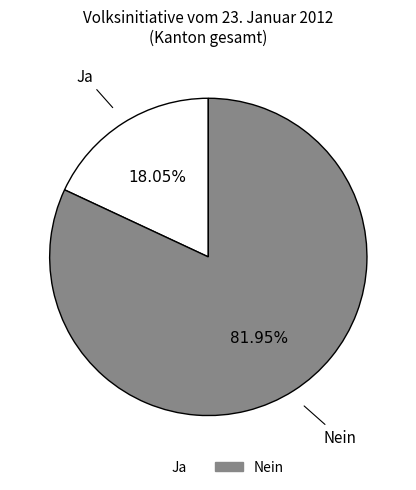

What is the smallest slice in the pie chart?

Ja